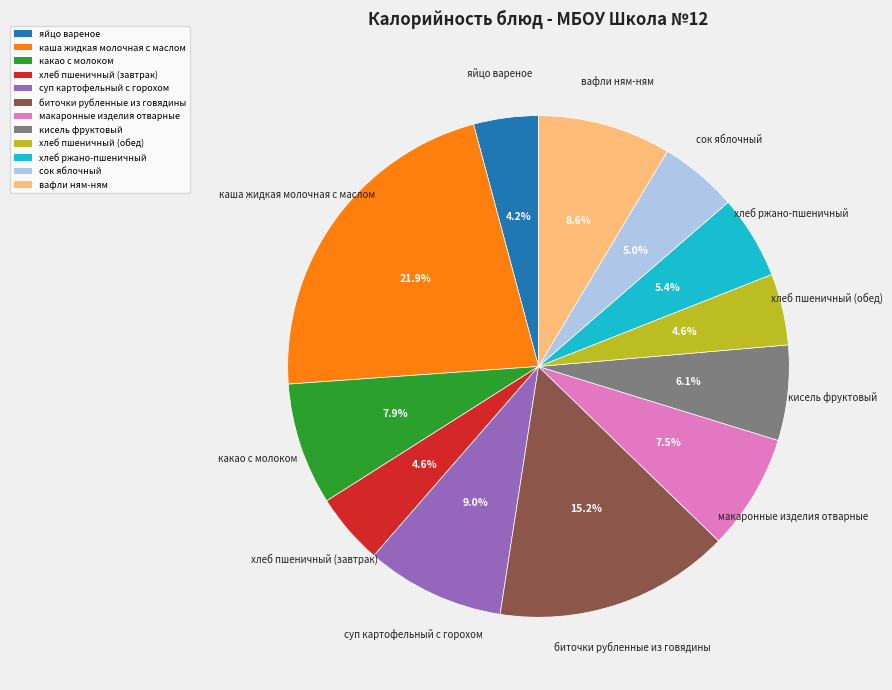

Does any single category account for the majority?

No